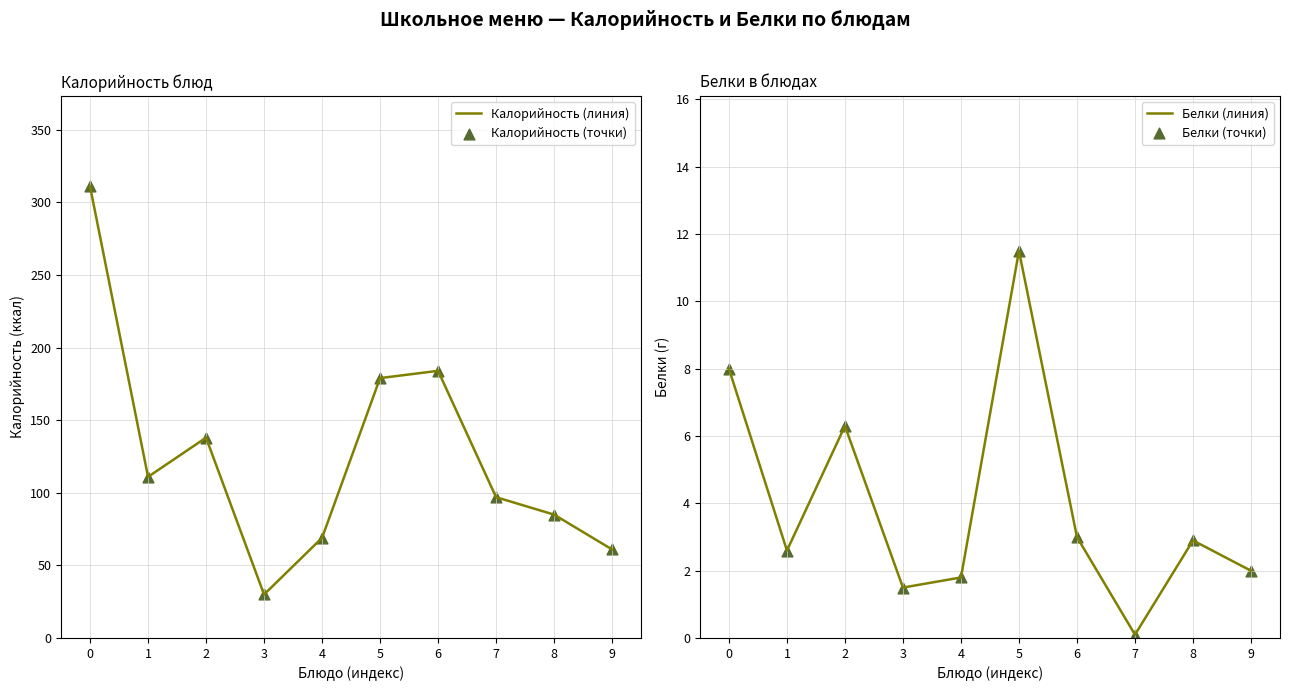

At how many categories does at least one series exceed 187?

1